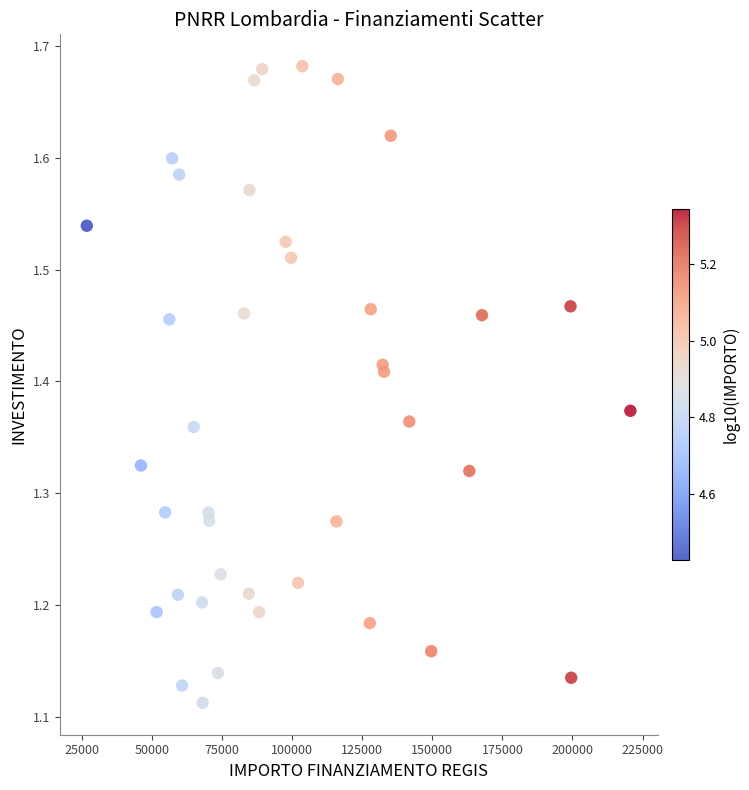

What is the range of Y values (max minus min)?

0.6